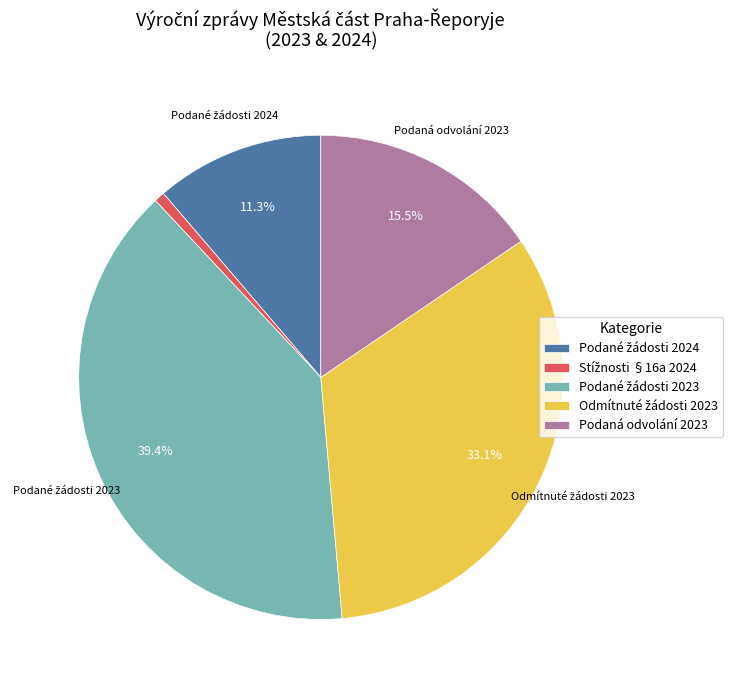

Is there a majority slice in this chart?

No